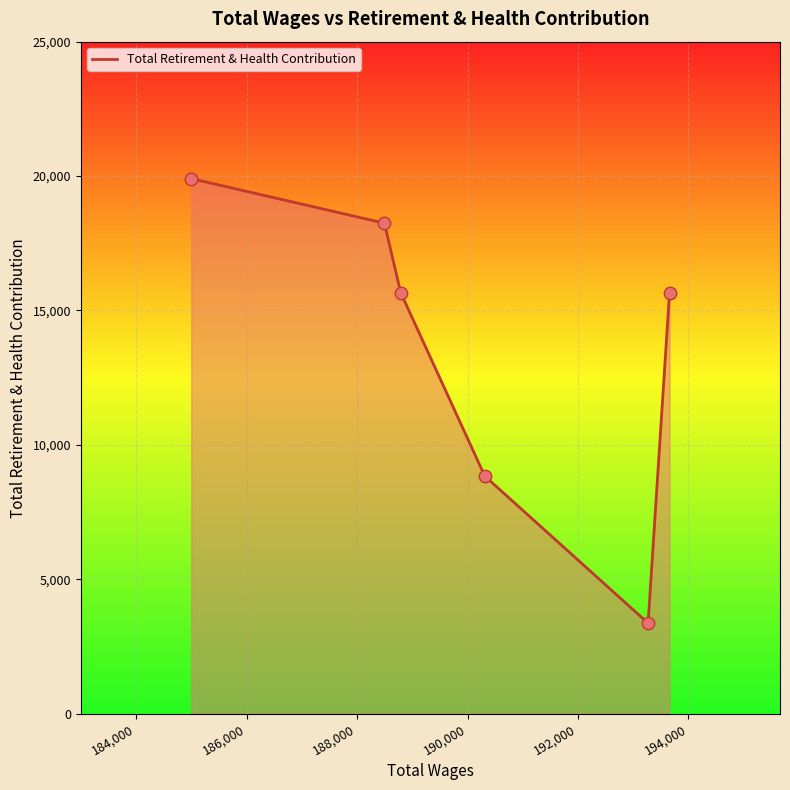

True or false: there are more than 2 points higher than both neighbors.

False